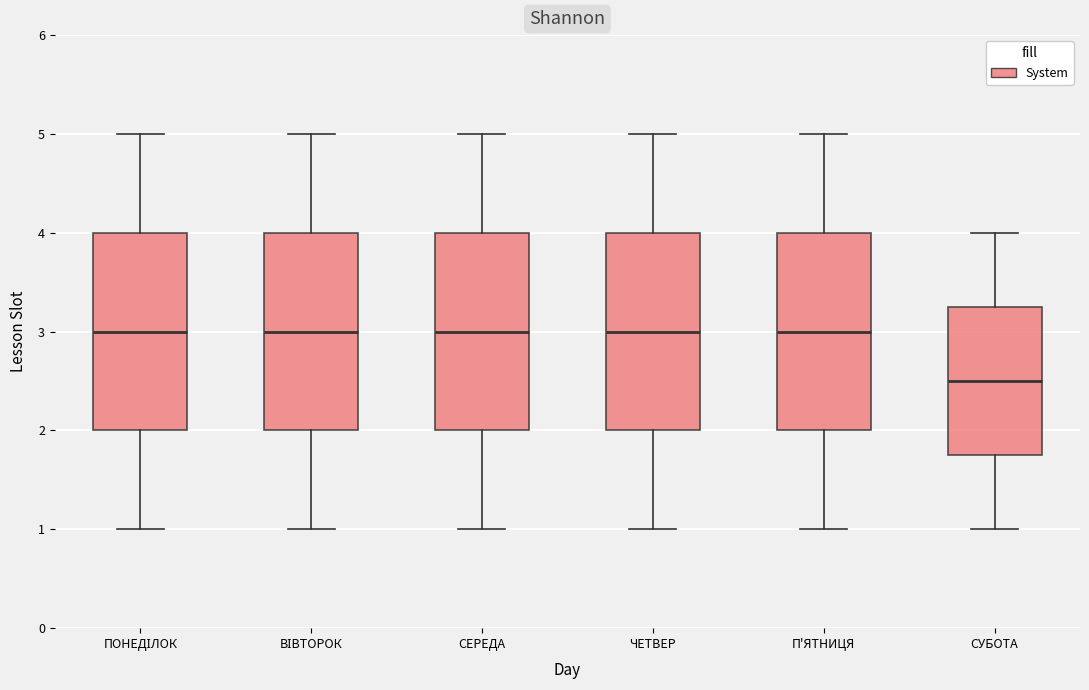

Which box has the lowest median line?

СУБОТА